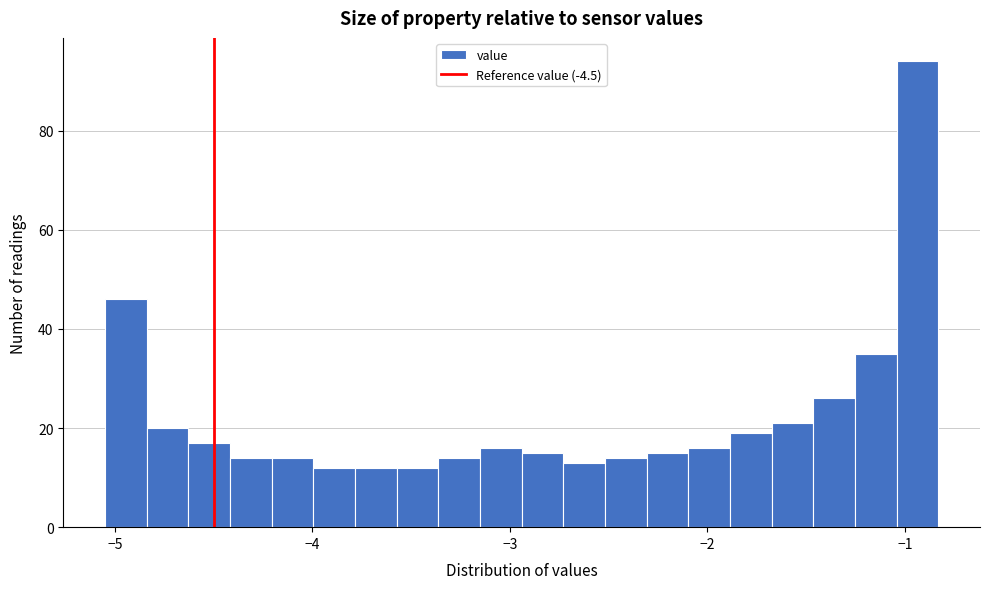

Around what value on the x-axis is the tallest bar? Give the approximate position of its centre, as read against the axis.

-0.9